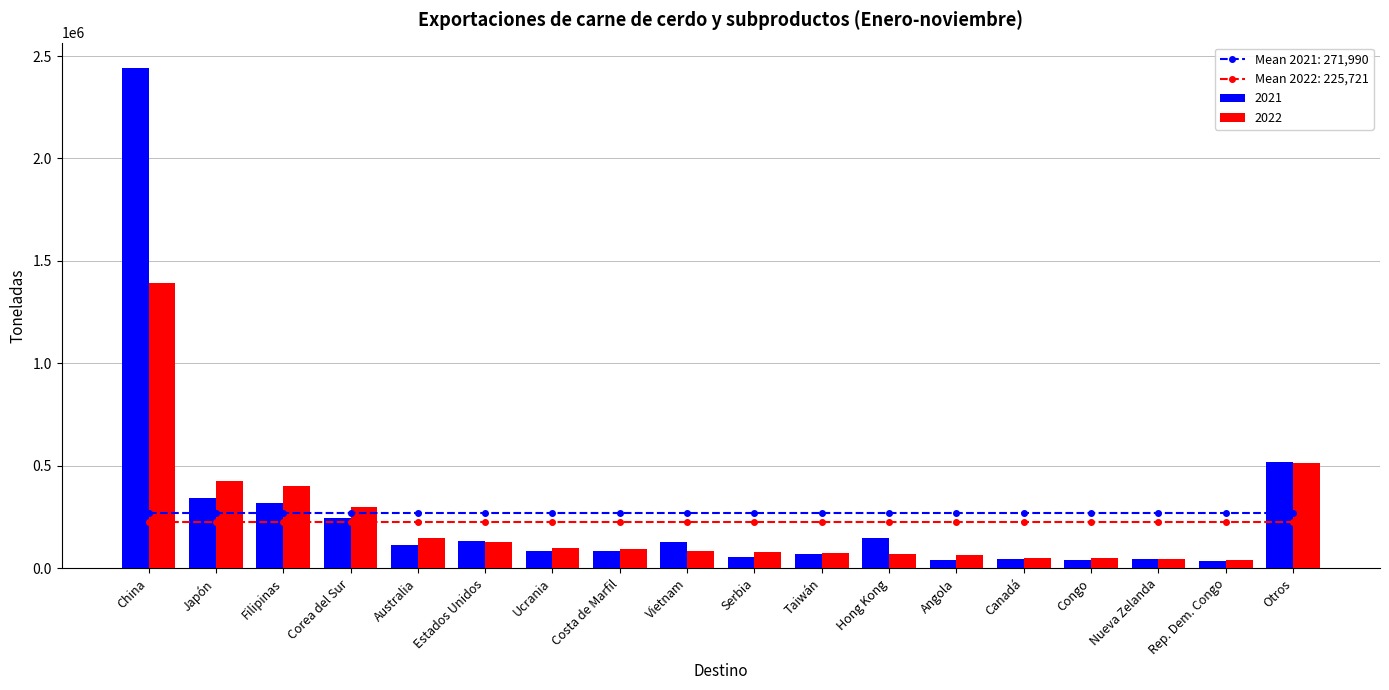

How many values in the 2022 series exceed 91963?

8